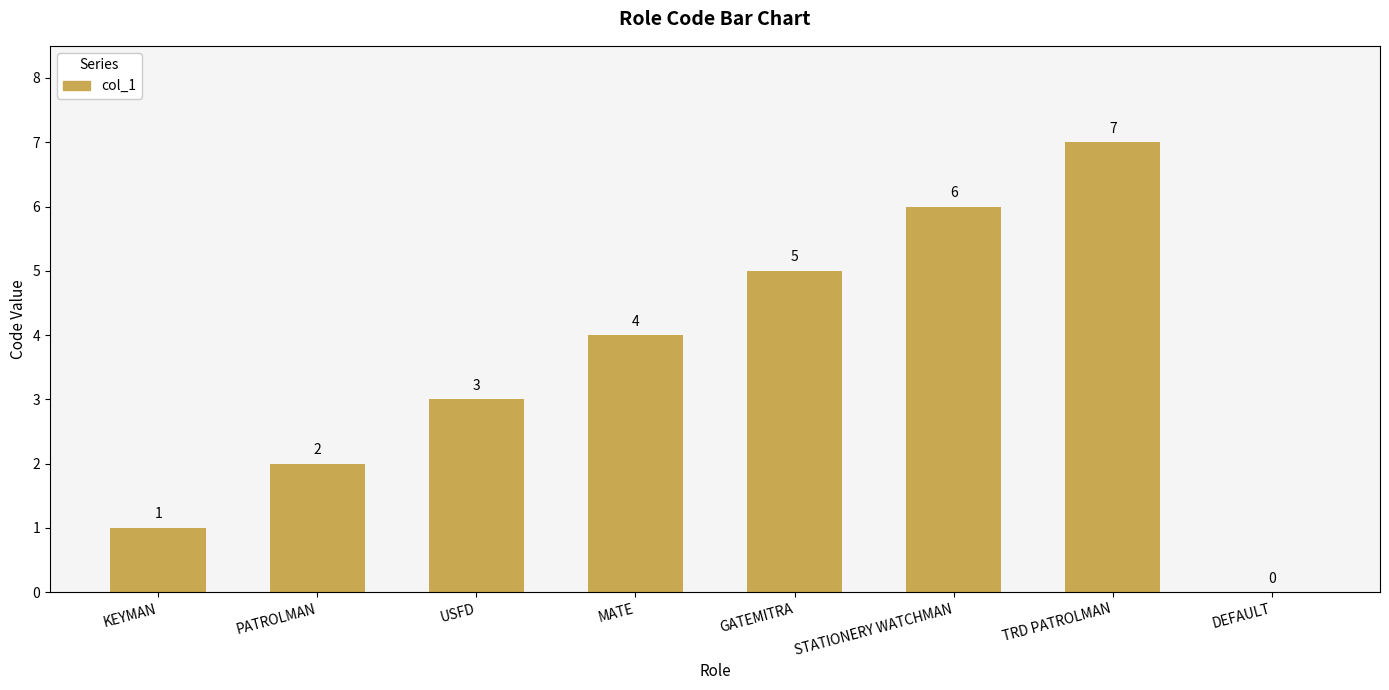

Which has a higher value, MATE or STATIONERY WATCHMAN?

STATIONERY WATCHMAN